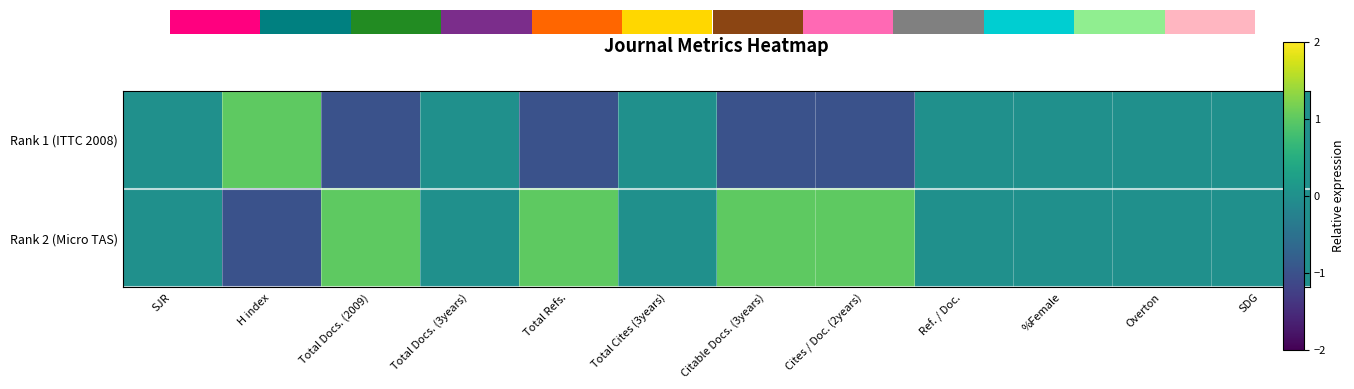

The value of Rank 2 (Micro TAS) at %Female is 0. True or false?

True